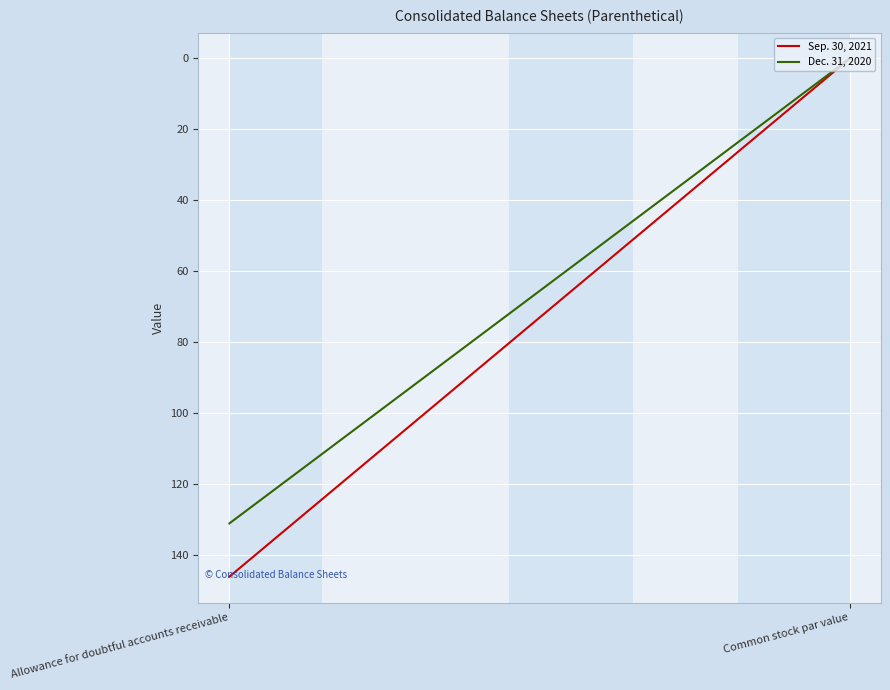

Rank the series at Allowance for doubtful accounts receivable from highest to lowest value.

Sep. 30, 2021, Dec. 31, 2020